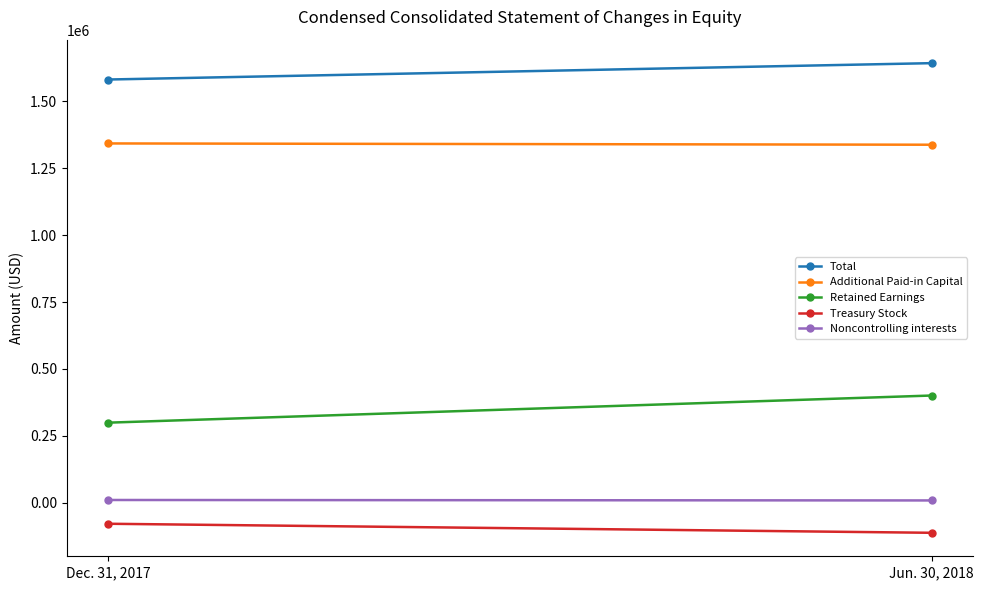

What is the average value of the Additional Paid-in Capital series?

1340140